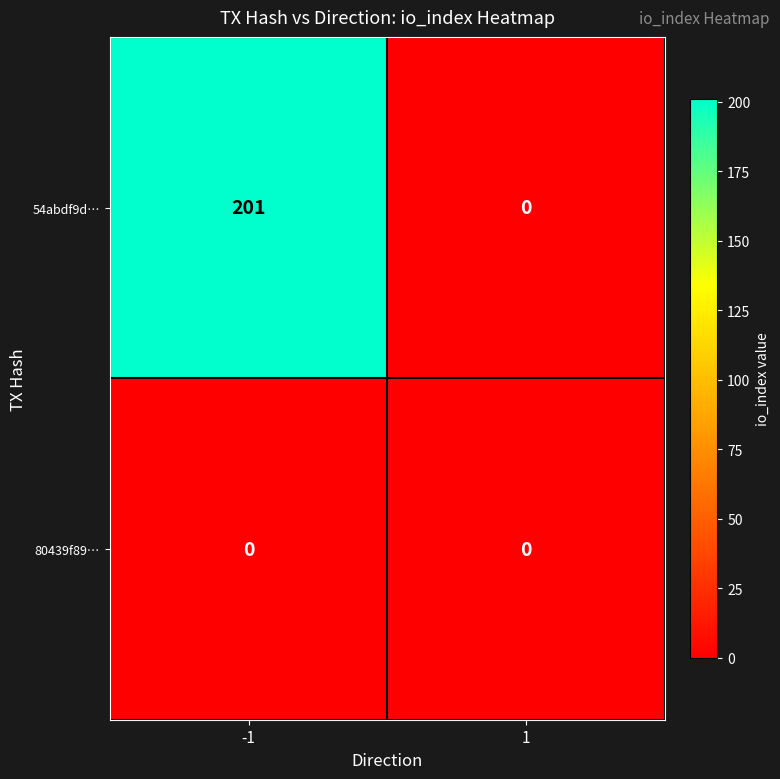

Rank the series by their average value, from highest to lowest.

54abdf9d…, 80439f89…